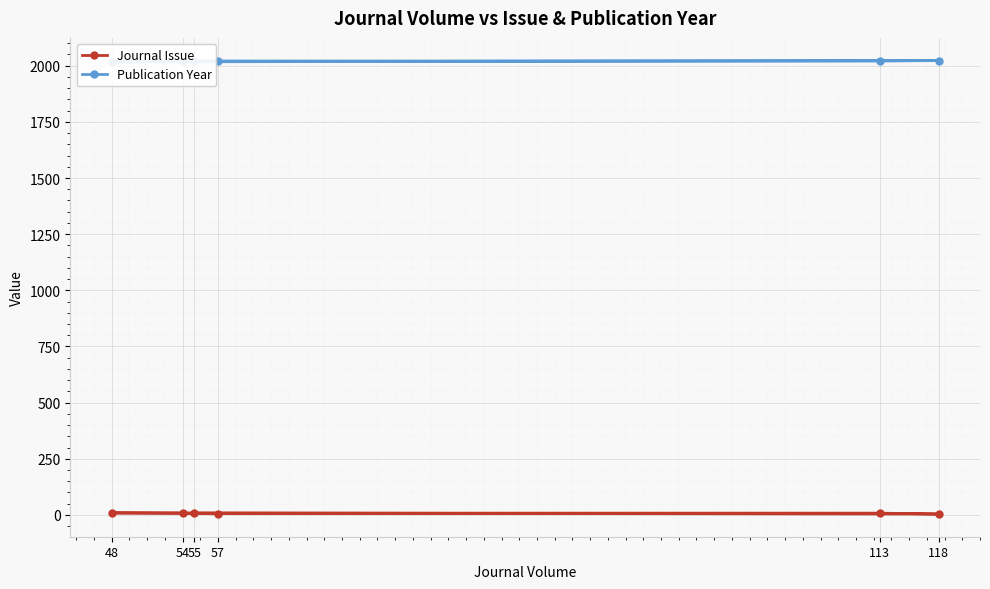

True or false: Publication Year and Journal Issue cross at least once.

False